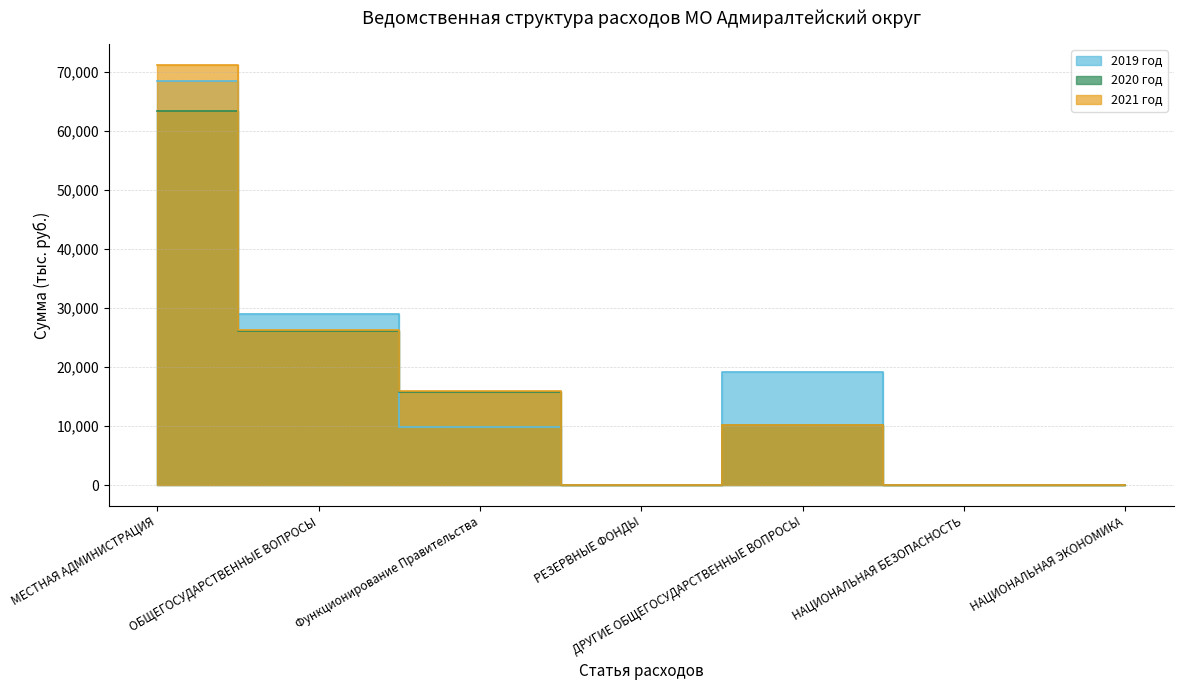

The value of 2021 год at НАЦИОНАЛЬНАЯ ЭКОНОМИКА is 44.0. True or false?

True